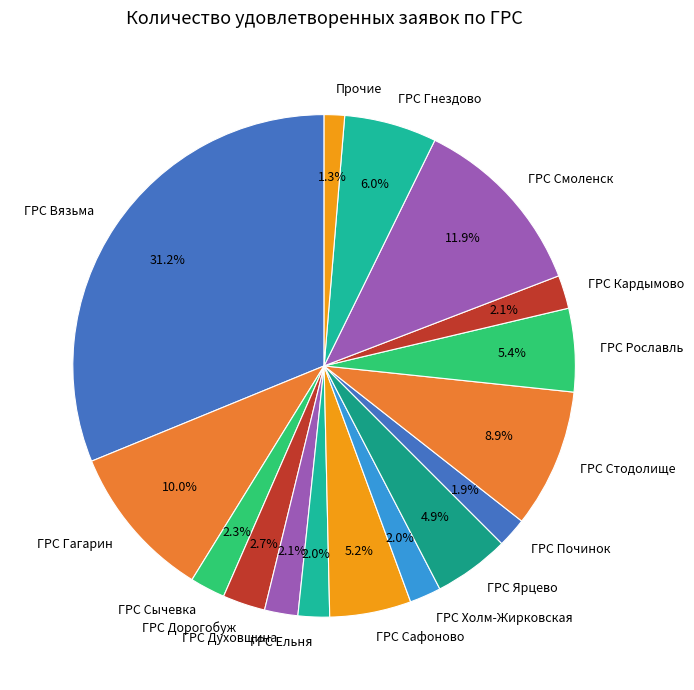

Which category has the biggest portion of the pie?

ГРС Вязьма